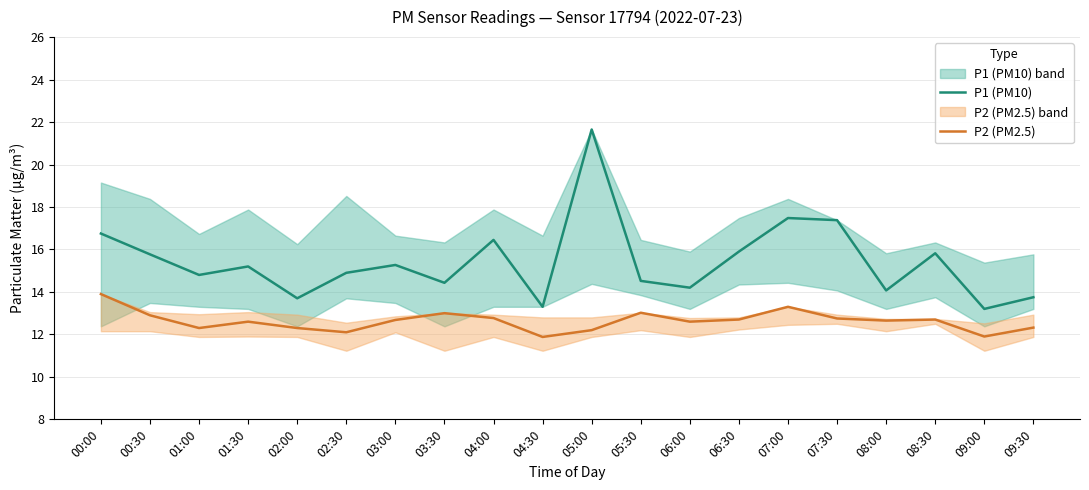

List the series in order of their peak value, highest first.

P1 (PM10), P2 (PM2.5)